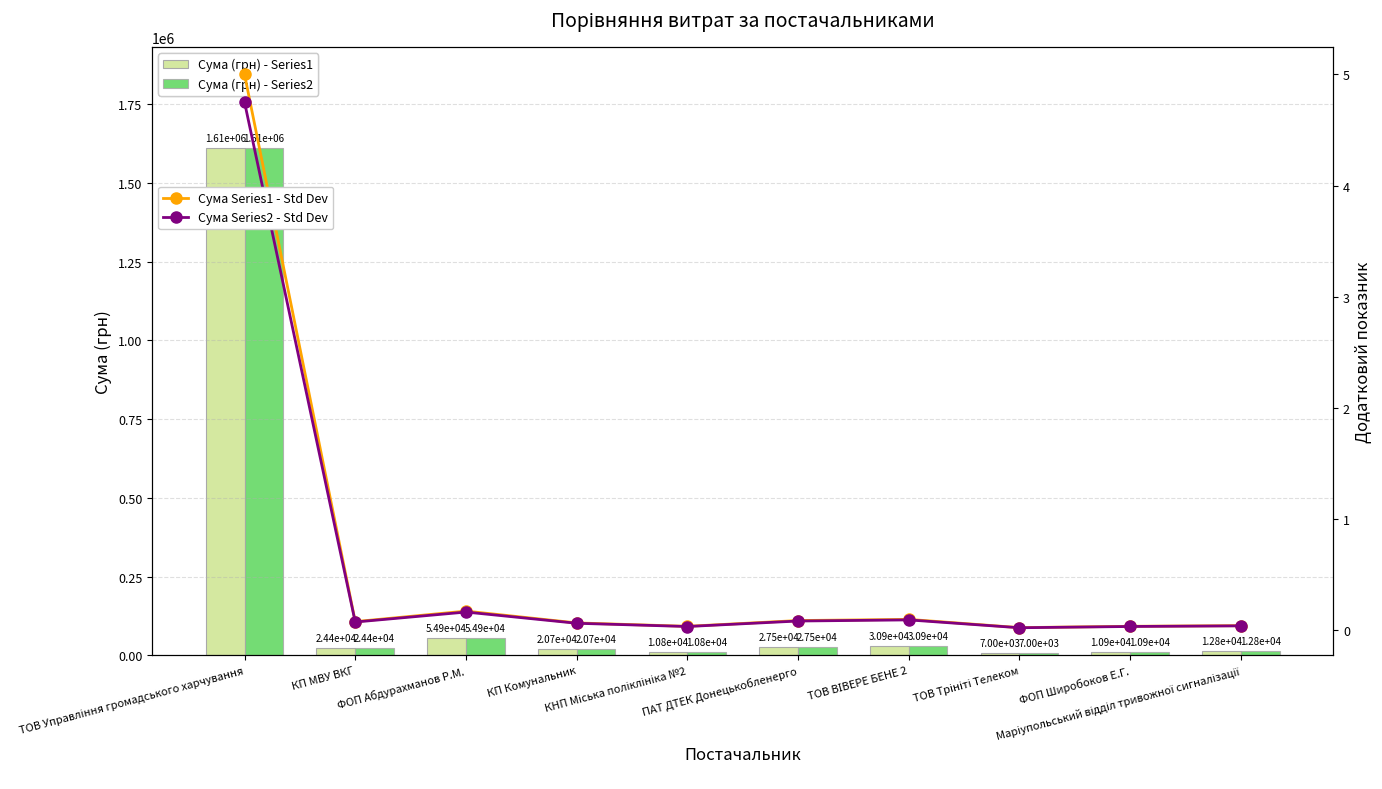

List the series in order of their peak value, highest first.

Сума (грн) - Series1, Сума (грн) - Series2, Сума Series1 - Std Dev, Сума Series2 - Std Dev